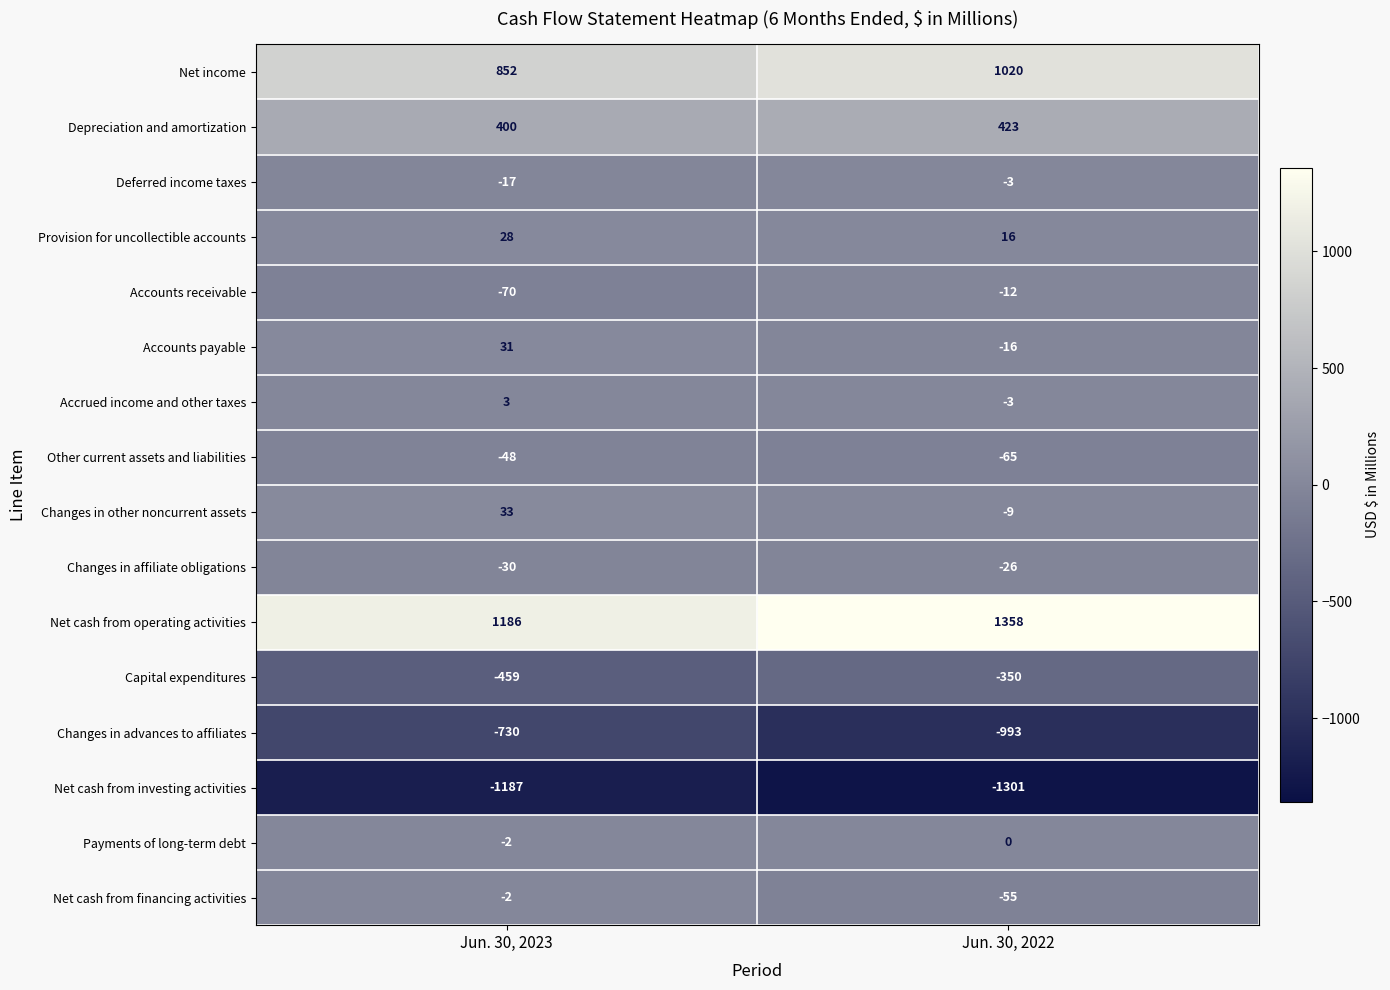

Is it true that Changes in advances to affiliates equals -983 at Jun. 30, 2023?

False